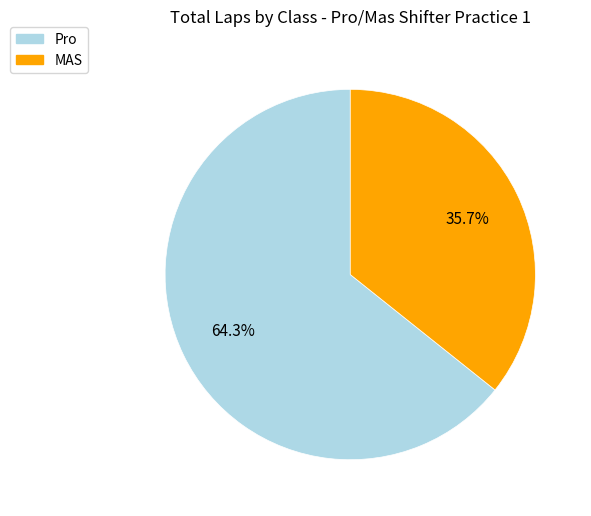

Rank the categories by value from highest to lowest.

Pro, MAS